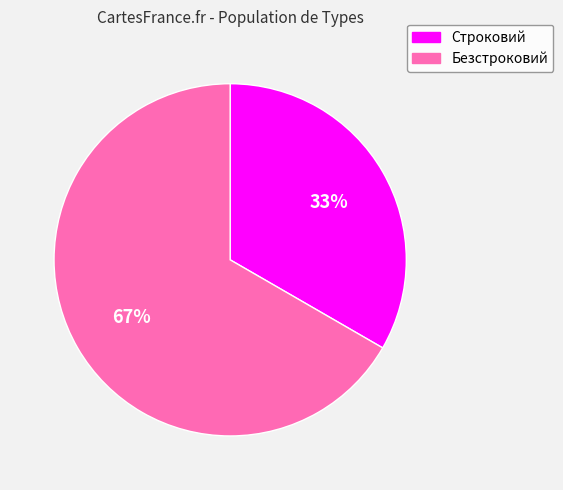

Which has a higher value, Строковий or Безстроковий?

Безстроковий